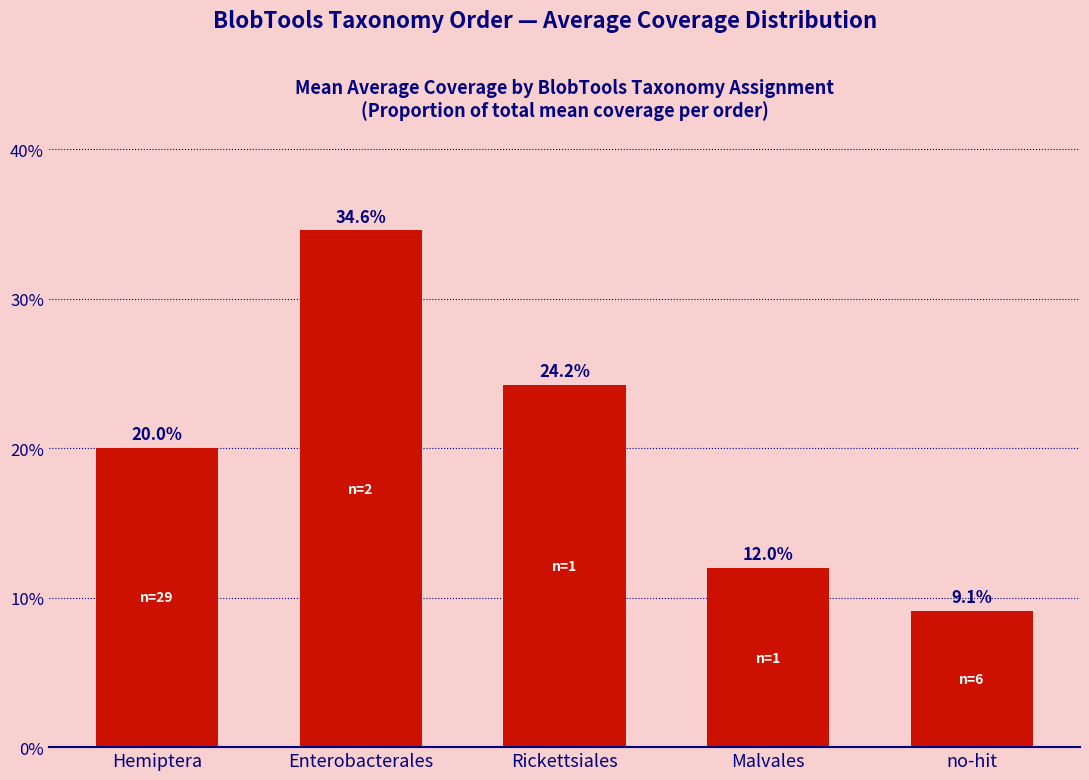

Which label corresponds to the smallest value in the chart?

no-hit